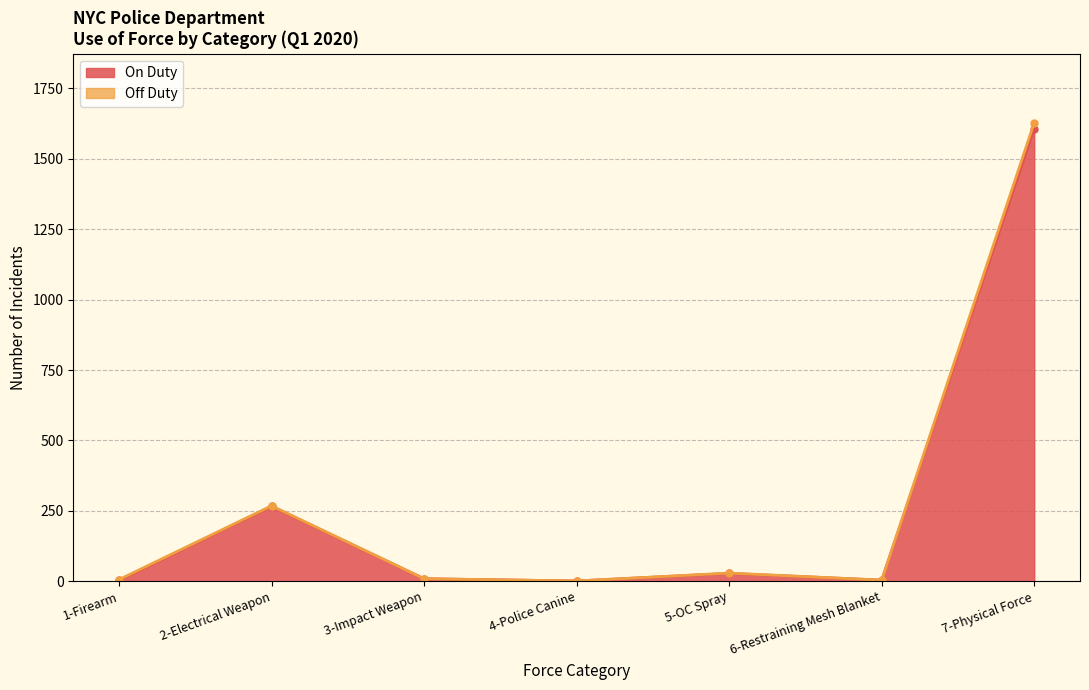

Read the Off Duty value at 5-OC Spray.

29